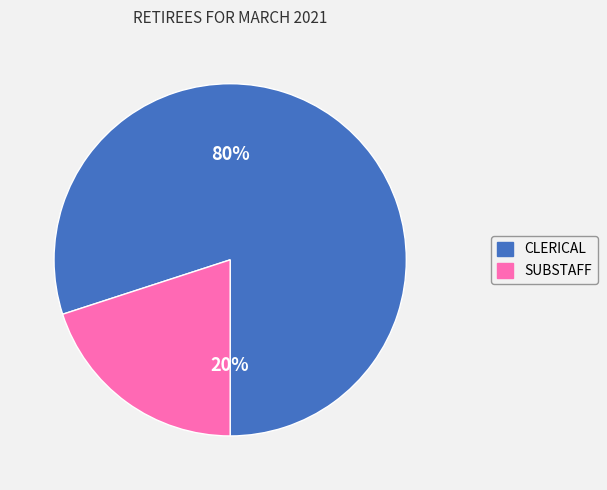

Approximately how many times larger is the value at CLERICAL compared to SUBSTAFF?

4.0